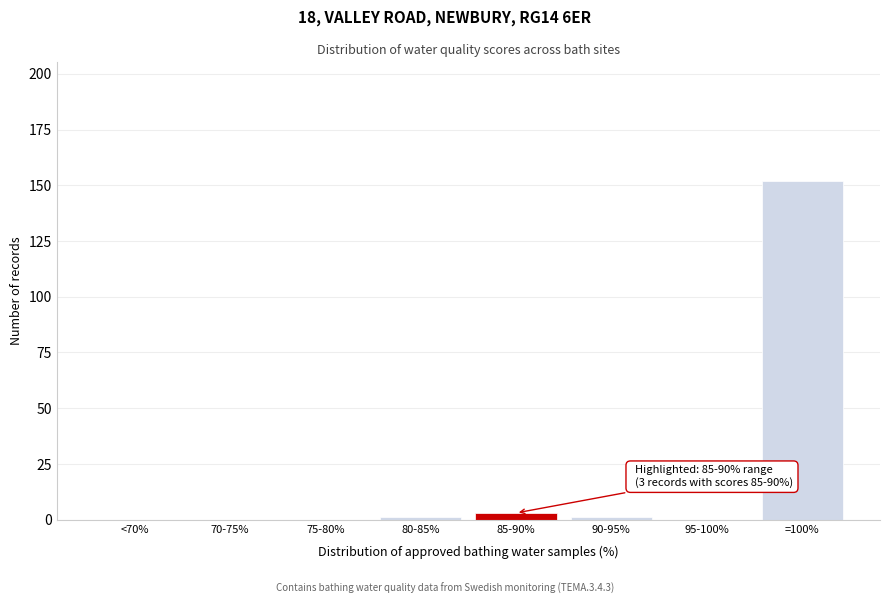

Reading left to right, transcribe all the data shown in this chart.

<70%=0	70-75%=0	75-80%=0	80-85%=1	85-90%=3	90-95%=1	95-100%=0	=100%=152